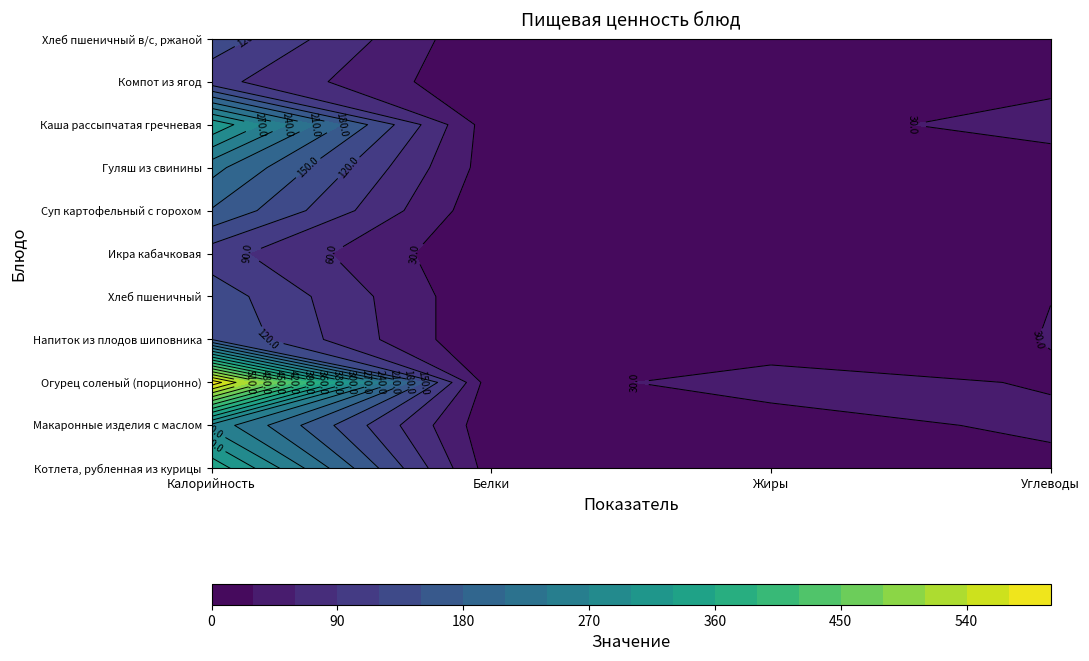

At which label does Икра кабачковая reach its peak?

Калорийность